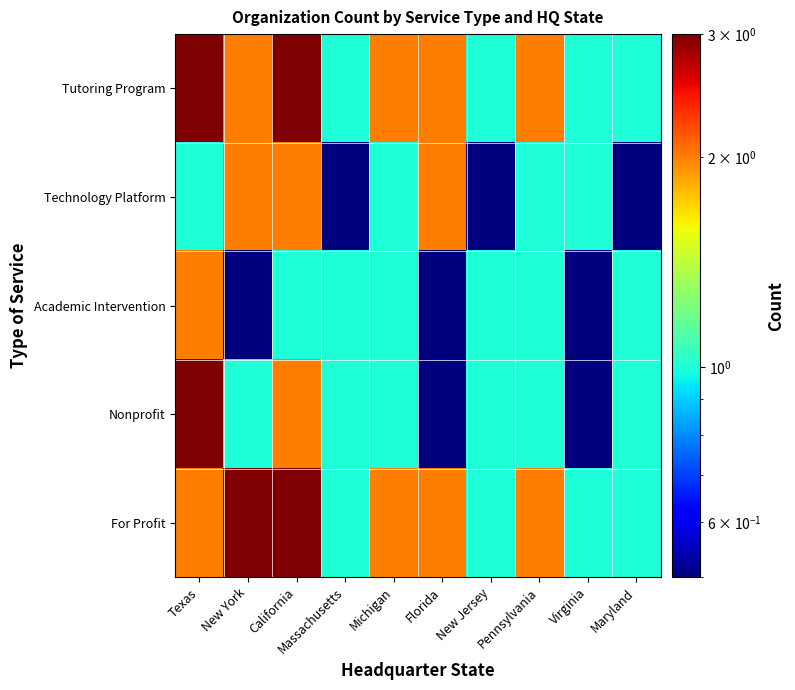

Reading right to left, transcribe all the data shown in this chart.

Tutoring Program: Maryland=1.0	Virginia=1.0	Pennsylvania=2.0	New Jersey=1.0	Florida=2.0	Michigan=2.0	Massachusetts=1.0	California=3.0	New York=2.0	Texas=3.0
Technology Platform: Maryland=0.5	Virginia=1.0	Pennsylvania=1.0	New Jersey=0.5	Florida=2.0	Michigan=1.0	Massachusetts=0.5	California=2.0	New York=2.0	Texas=1.0
Academic Intervention: Maryland=1.0	Virginia=0.5	Pennsylvania=1.0	New Jersey=1.0	Florida=0.5	Michigan=1.0	Massachusetts=1.0	California=1.0	New York=0.5	Texas=2.0
Nonprofit: Maryland=1.0	Virginia=0.5	Pennsylvania=1.0	New Jersey=1.0	Florida=0.5	Michigan=1.0	Massachusetts=1.0	California=2.0	New York=1.0	Texas=3.0
For Profit: Maryland=1.0	Virginia=1.0	Pennsylvania=2.0	New Jersey=1.0	Florida=2.0	Michigan=2.0	Massachusetts=1.0	California=3.0	New York=3.0	Texas=2.0